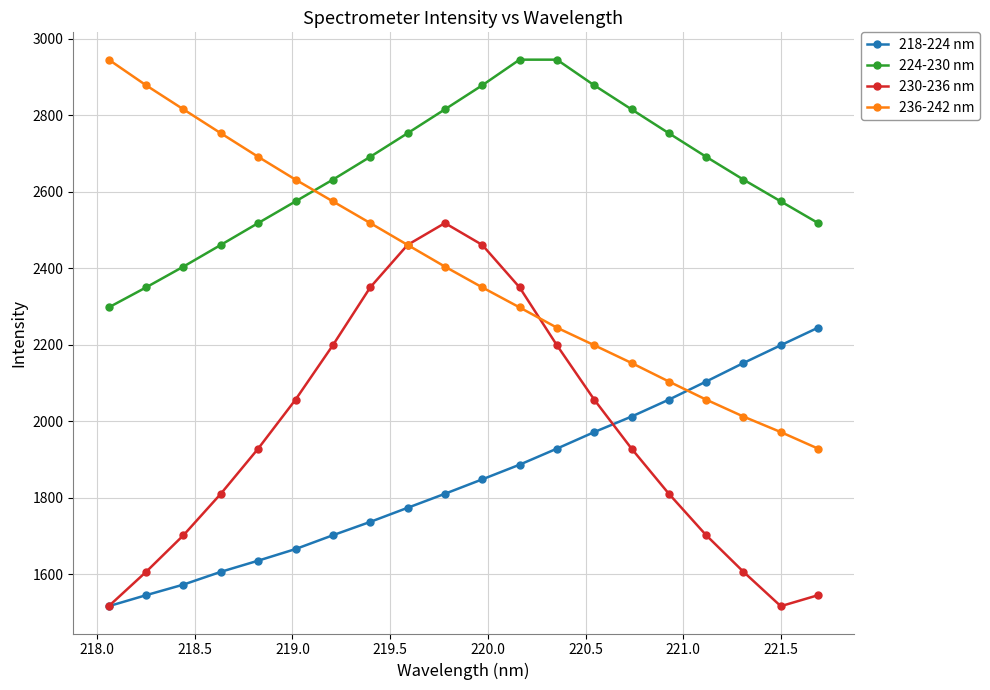

What is the value of the 224-230 nm point at the 13th from the left?

2945.6